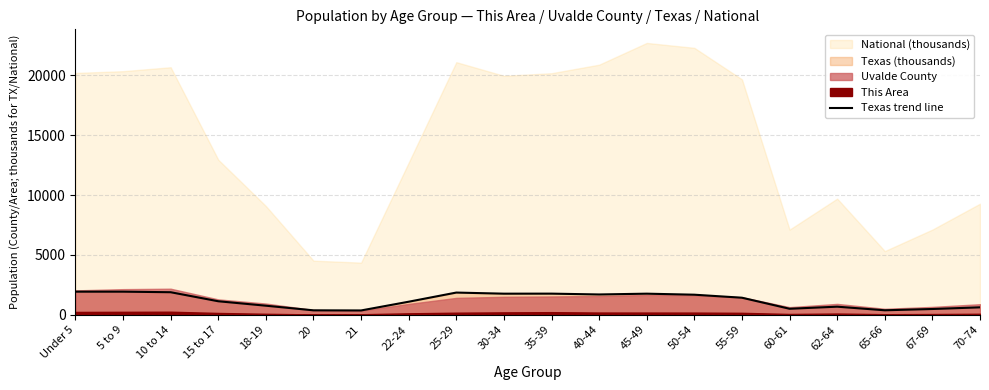

How many lines are shown in the chart?

1